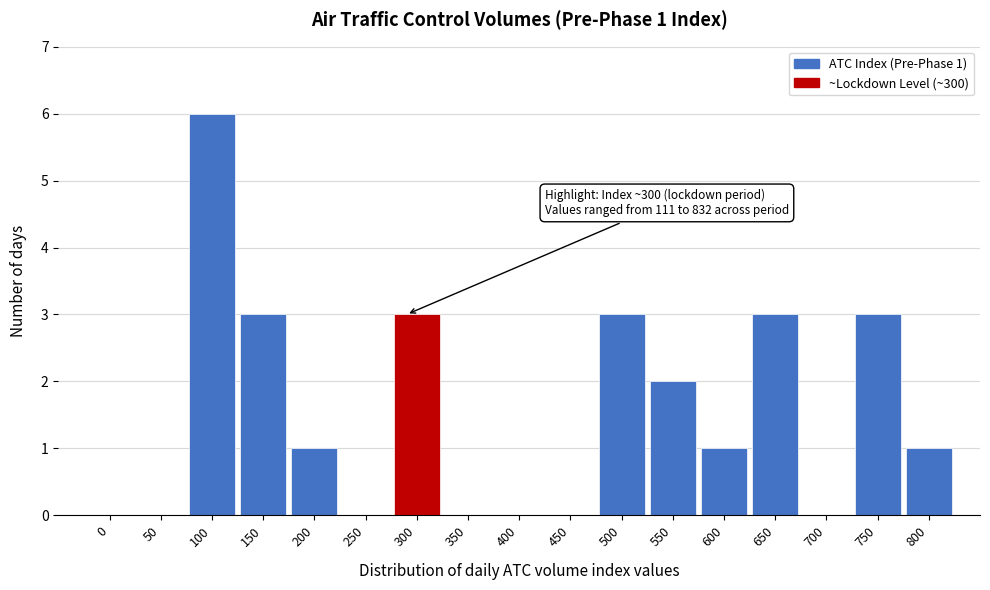

Reading left to right, extract all data points from this chart.

0=0	50=0	100=6	150=3	200=1	250=0	300=3	350=0	400=0	450=0	500=3	550=2	600=1	650=3	700=0	750=3	800=1